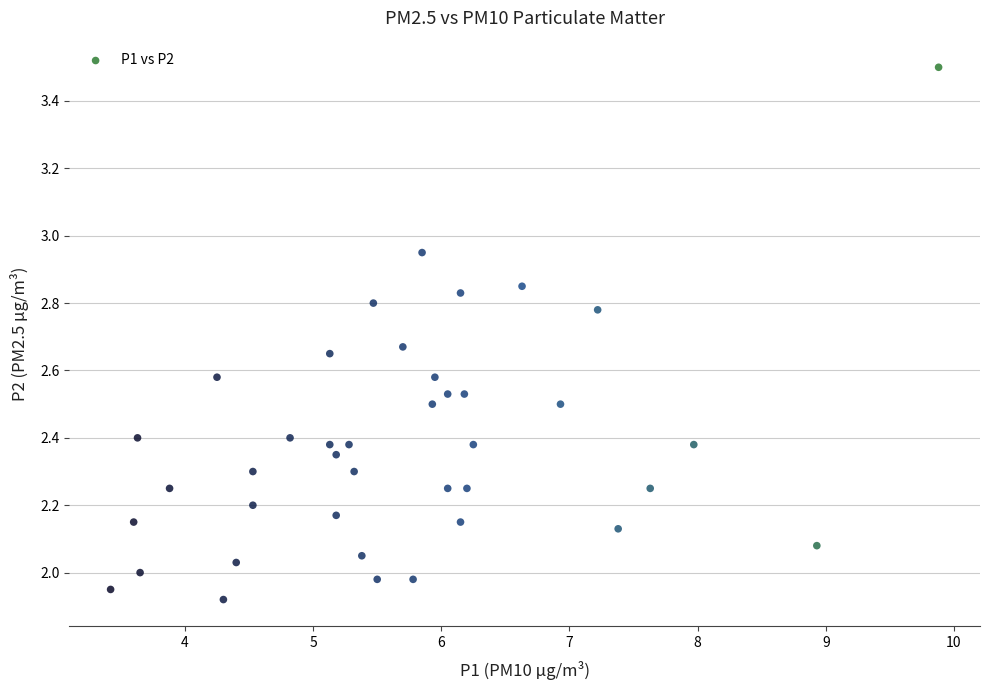

What is the range of Y values (max minus min)?

1.6